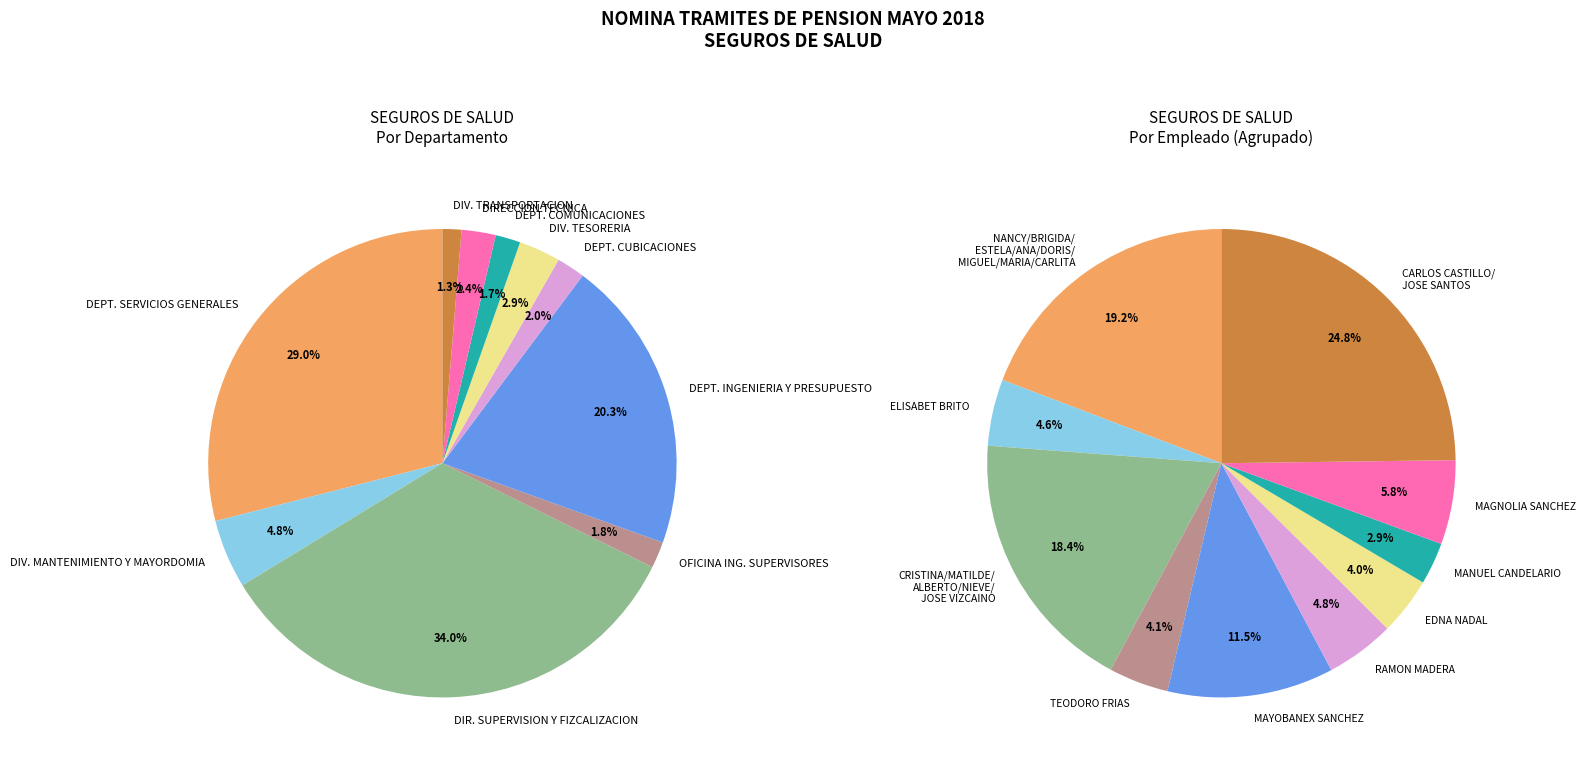

Which slice is the largest?

CARLOS FLORENTINO CASTILLO ORTEGA